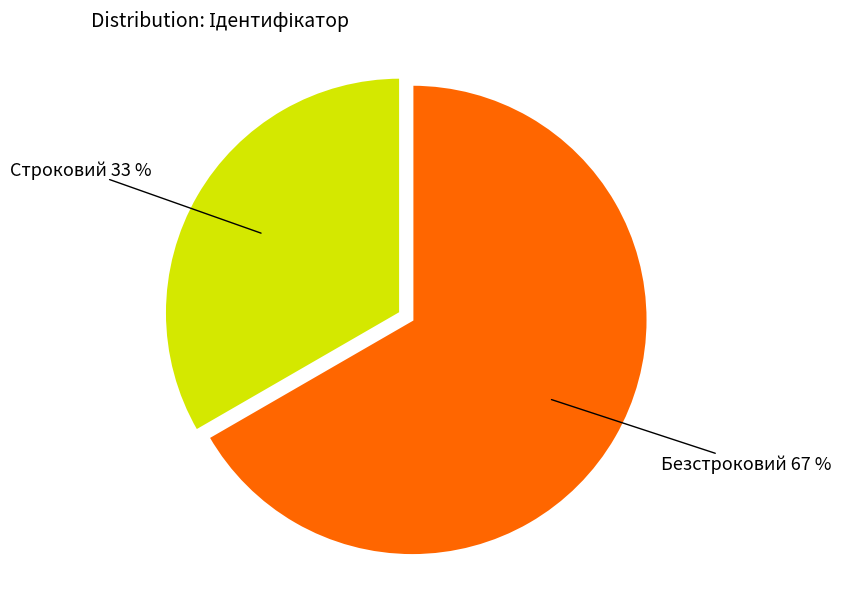

Is it true that Безстроковий is 67% of the pie?

True